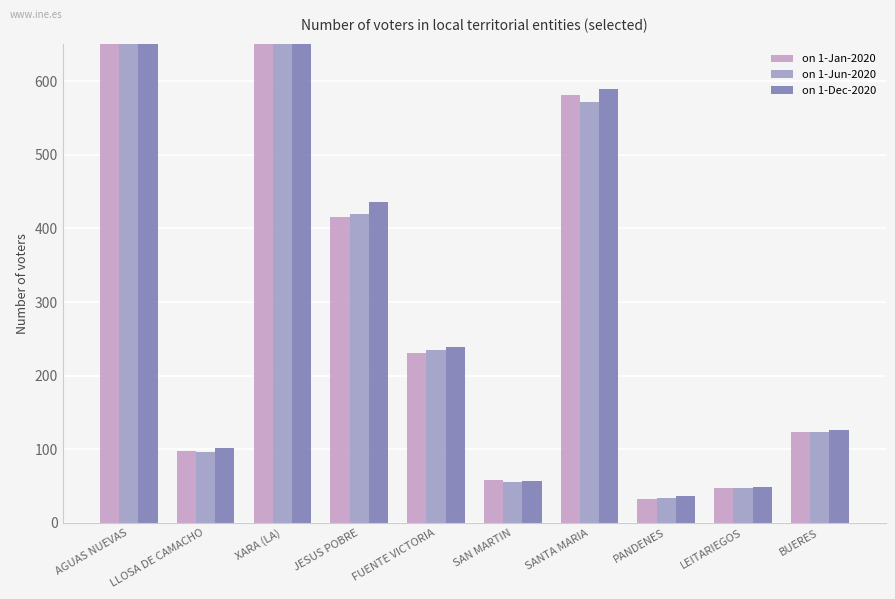

List the labels in order of on 1-Jan-2020 value, largest first.

AGUAS NUEVAS, XARA (LA), SANTA MARIA, JESUS POBRE, FUENTE VICTORIA, BUERES, LLOSA DE CAMACHO, SAN MARTIN, LEITARIEGOS, PANDENES